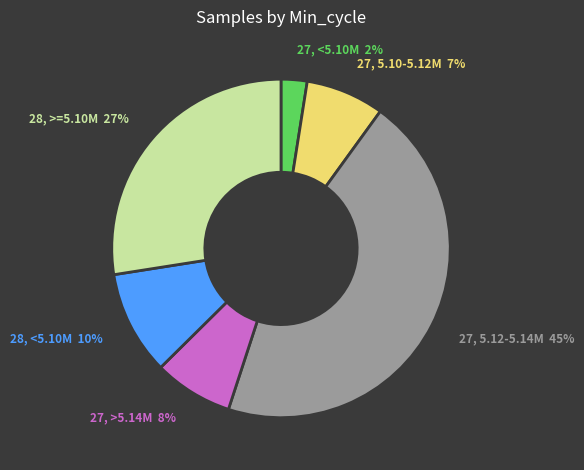

True or false: 27, 5.12-5.14M accounts for 45% of the total.

True